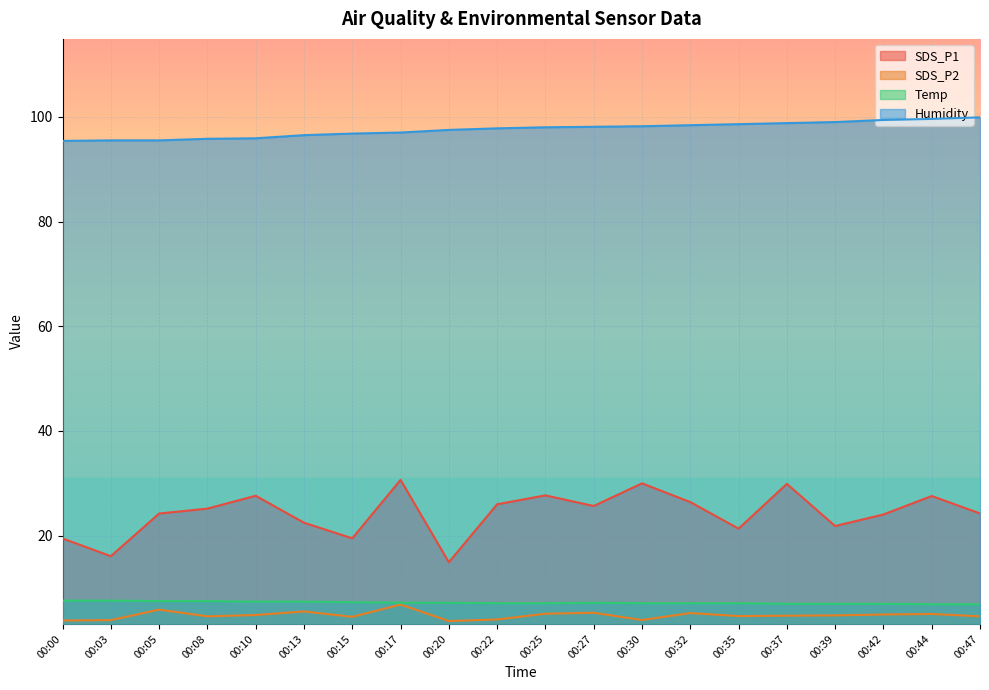

How many values in the SDS_P1 series are below 25?

10